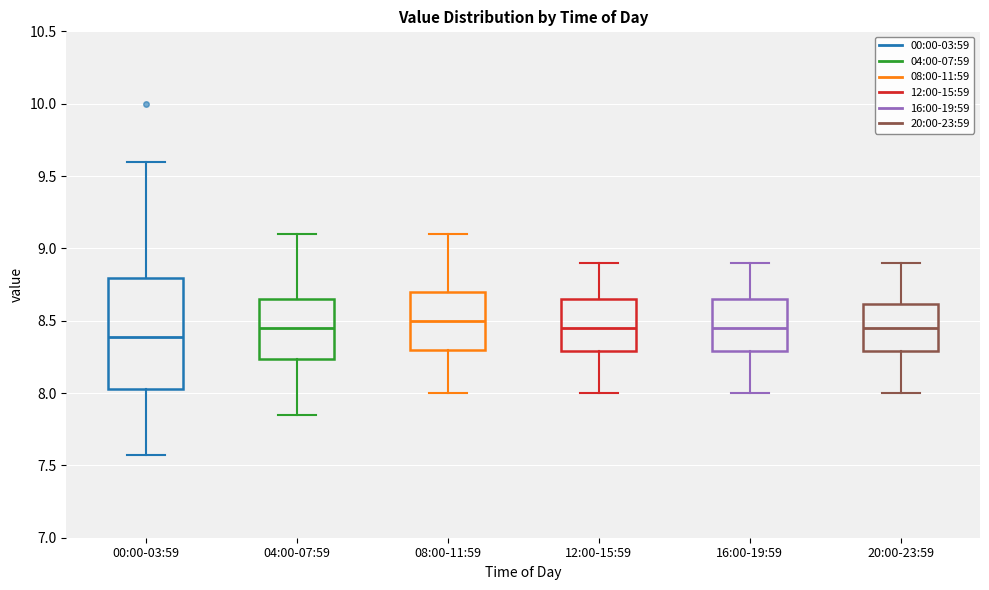

Which box has the highest median line?

08:00-11:59